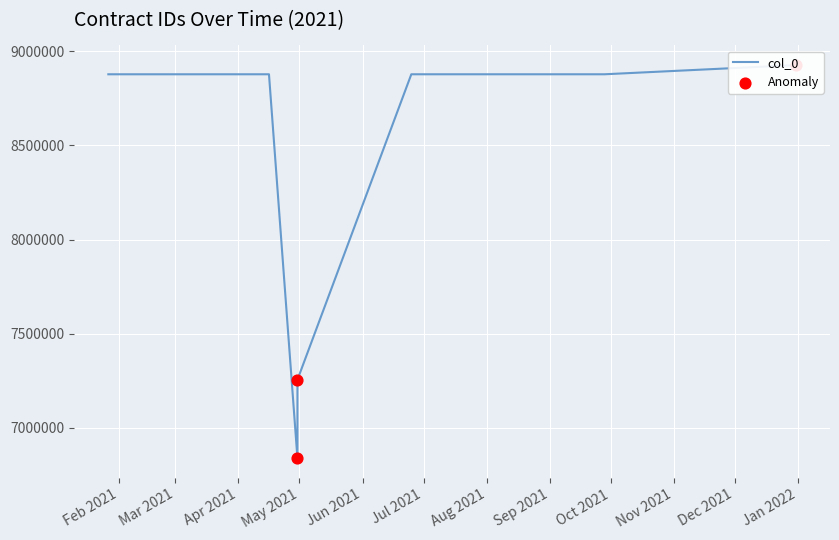

What is the change in value from 27/01/2021 to 25/06/2021?

+6